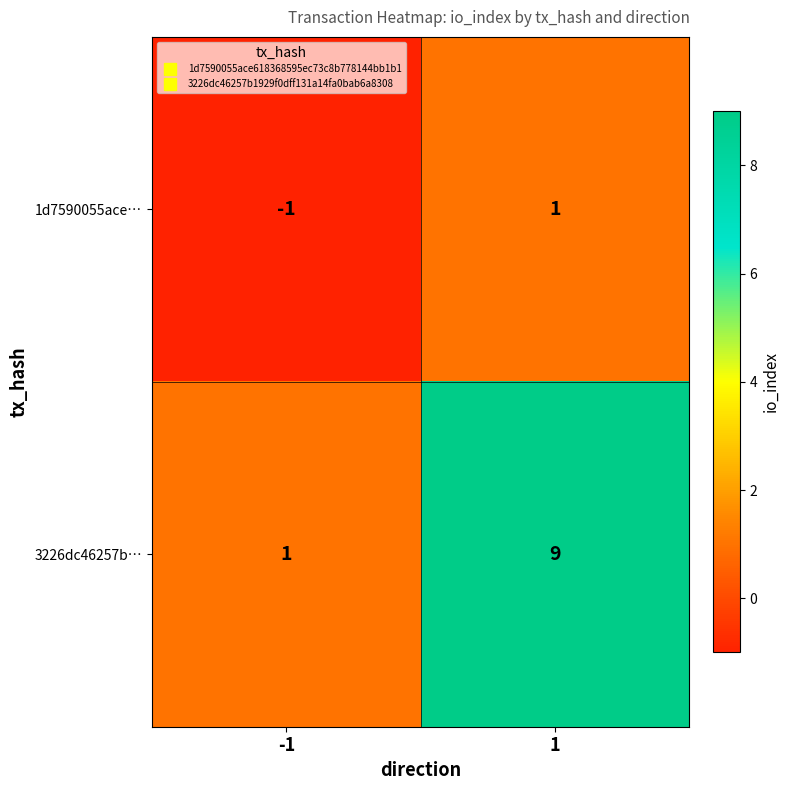

How many series are shown in this chart?

2